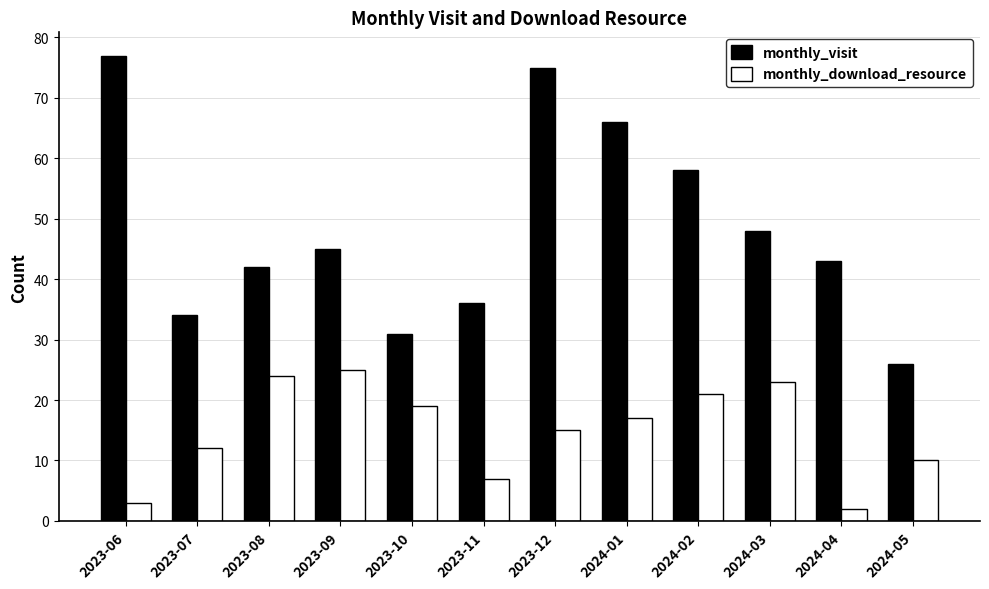

Are the bars grouped side by side (vs. stacked)?

Yes